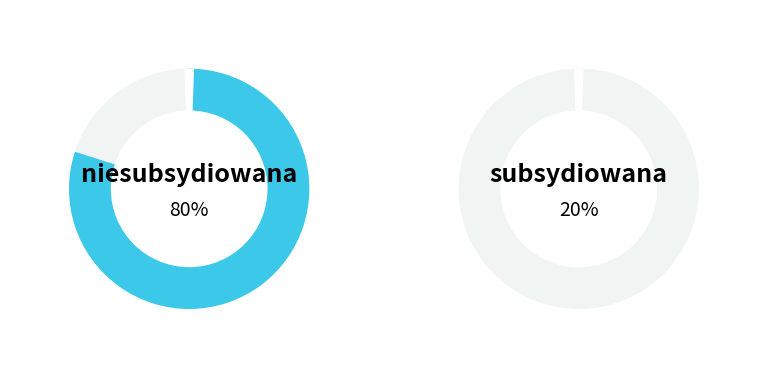

Is there any slice that represents more than half of the pie?

Yes